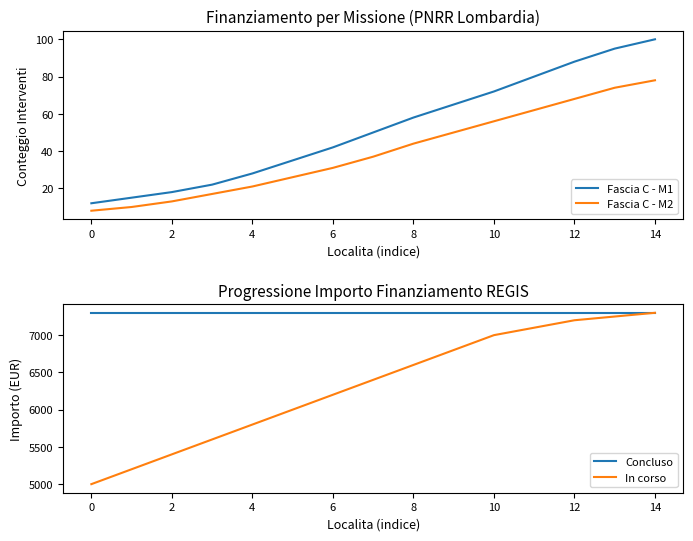

Is it true that Fascia C - M1 equals 100 at 14?

True